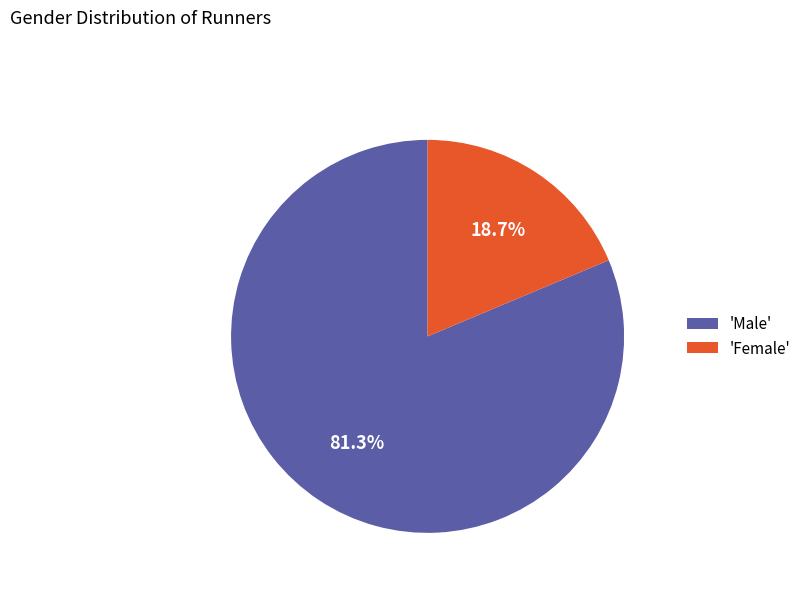

What is the smallest slice in the pie chart?

'Female'